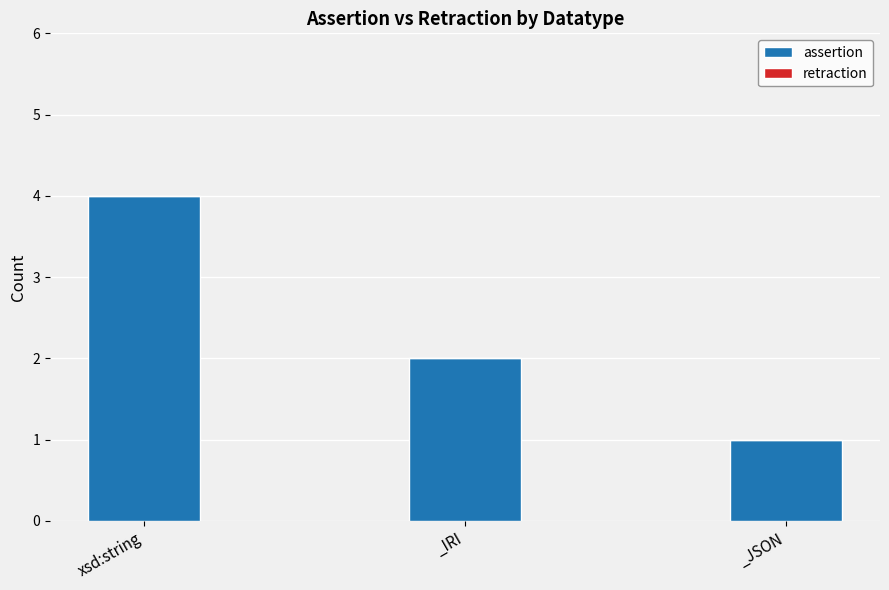

Approximately how many times larger is the value at xsd:string compared to _JSON?

4.0